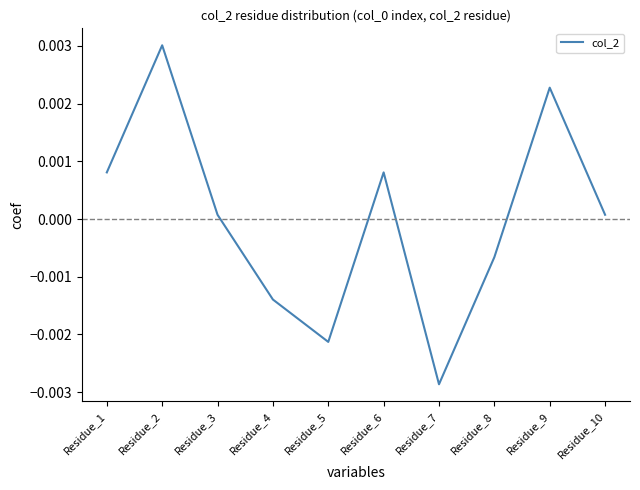

Does the chart have visible grid lines?

No